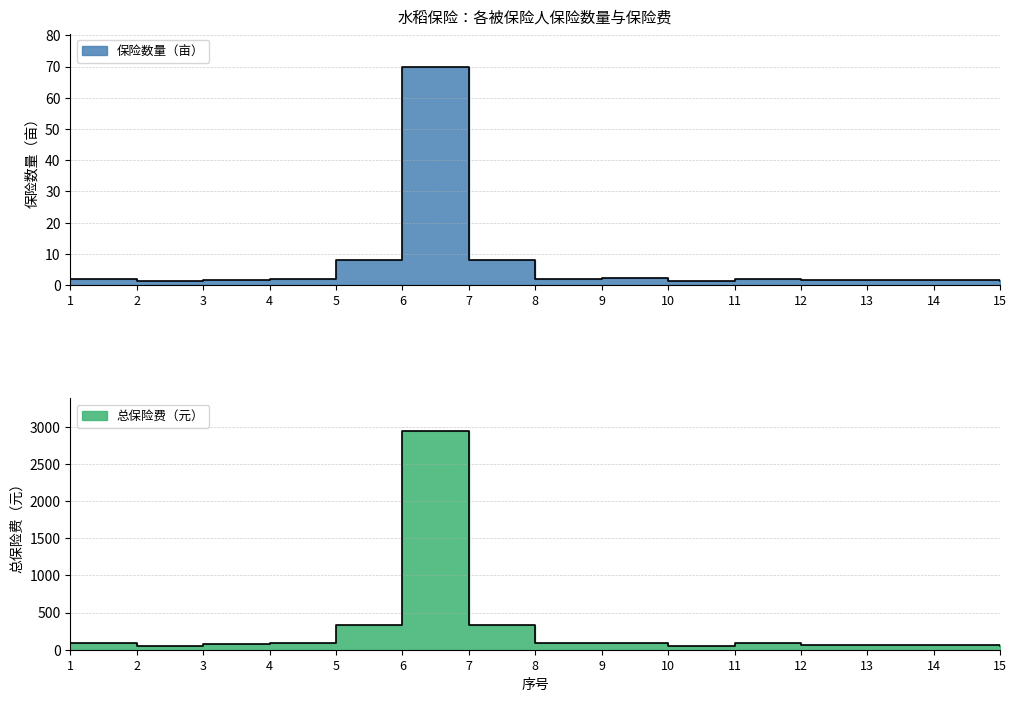

What is the sum of all 总保险费（元） values?

4468.8